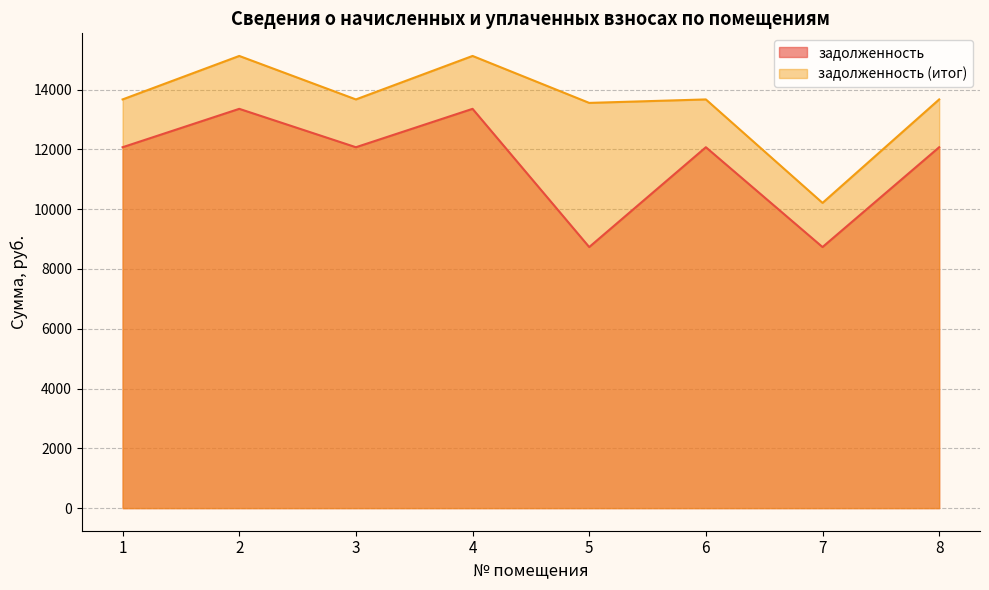

The value of задолженность (итог) at 3 is 6862.4. True or false?

False